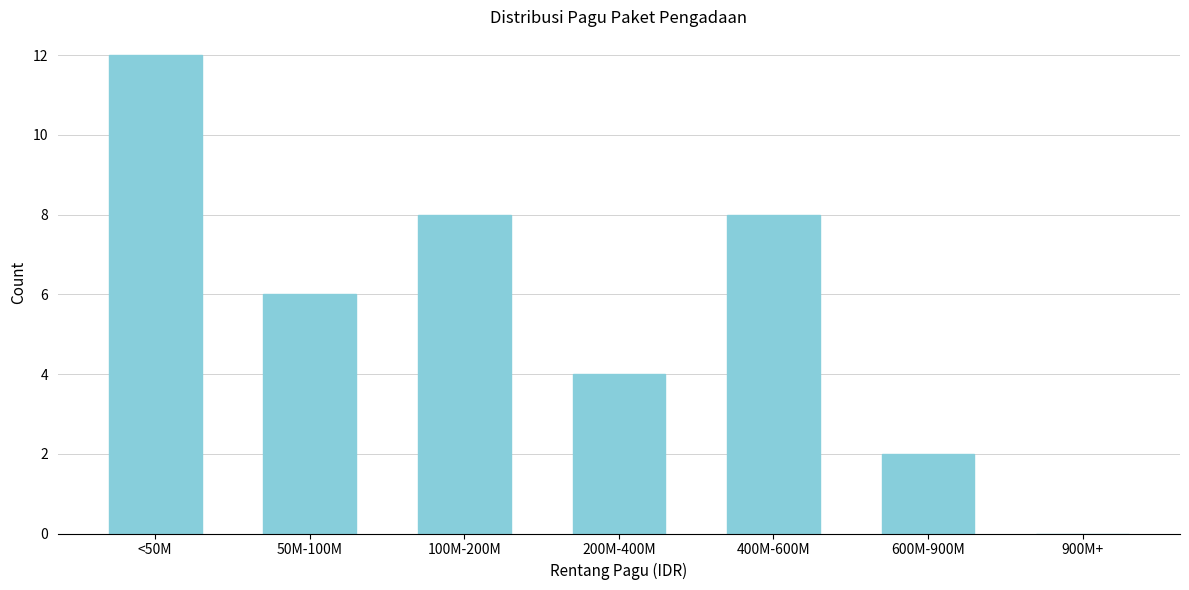

Reading left to right, transcribe all the data shown in this chart.

<50M=12	50M-100M=6	100M-200M=8	200M-400M=4	400M-600M=8	600M-900M=2	900M+=0